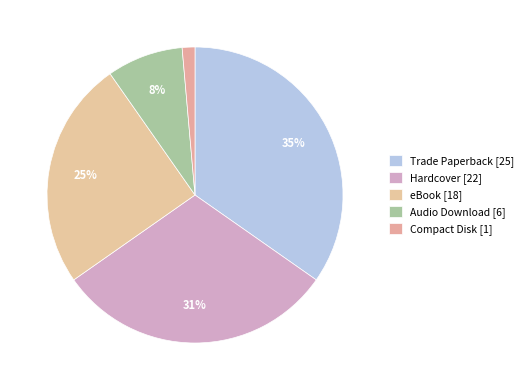

How many slices are in this pie chart?

5